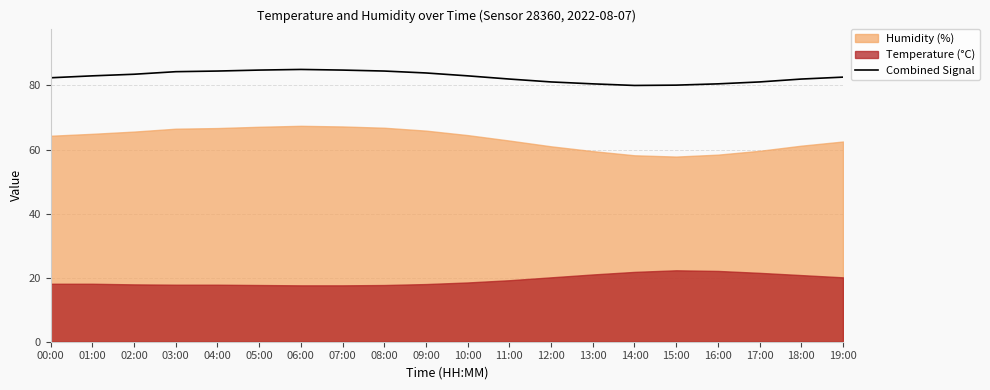

What is the change in value from 02:00 to 12:00?

-2.4